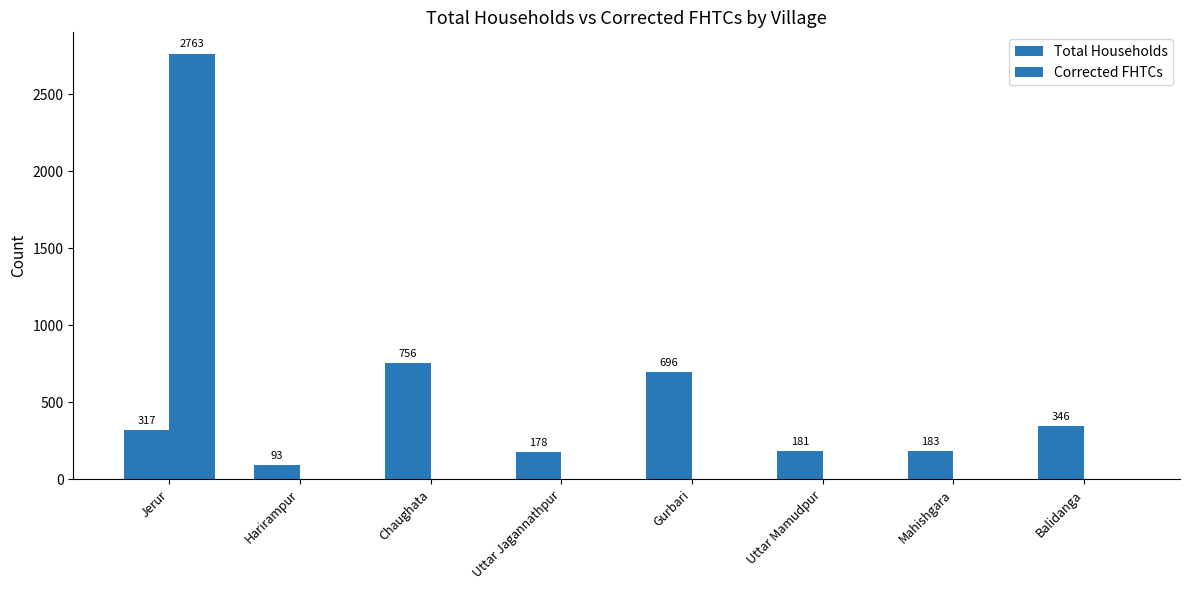

How many groups of bars are there?

8